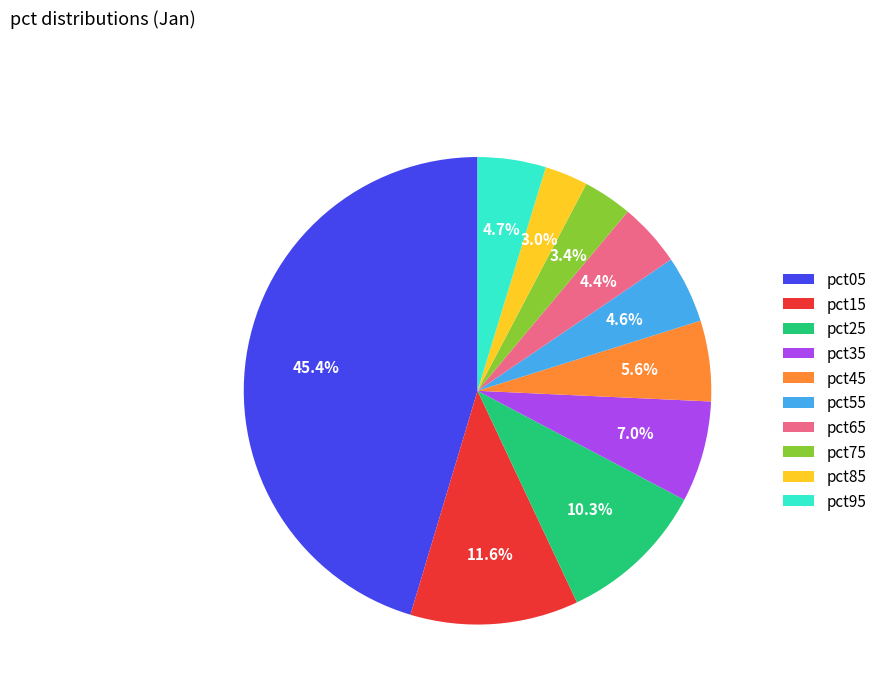

What percentage do pct75 and pct05 together represent?

48.8%